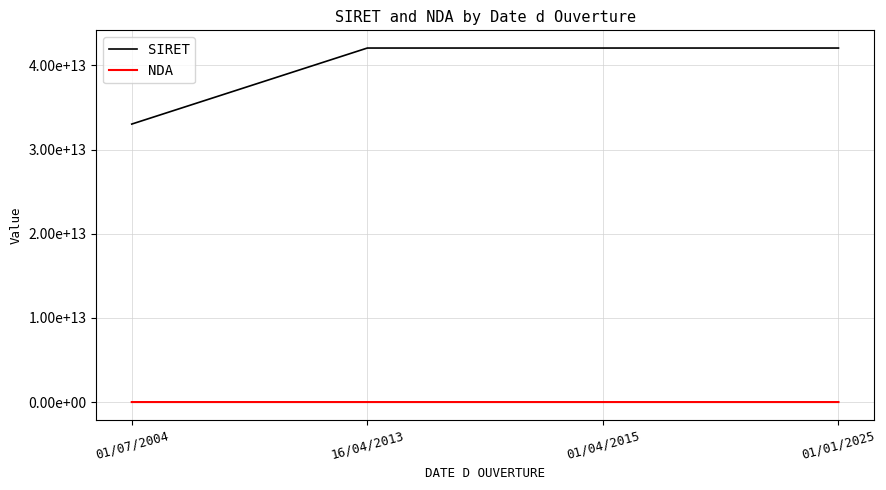

Does the chart display data point markers on the line(s)?

No